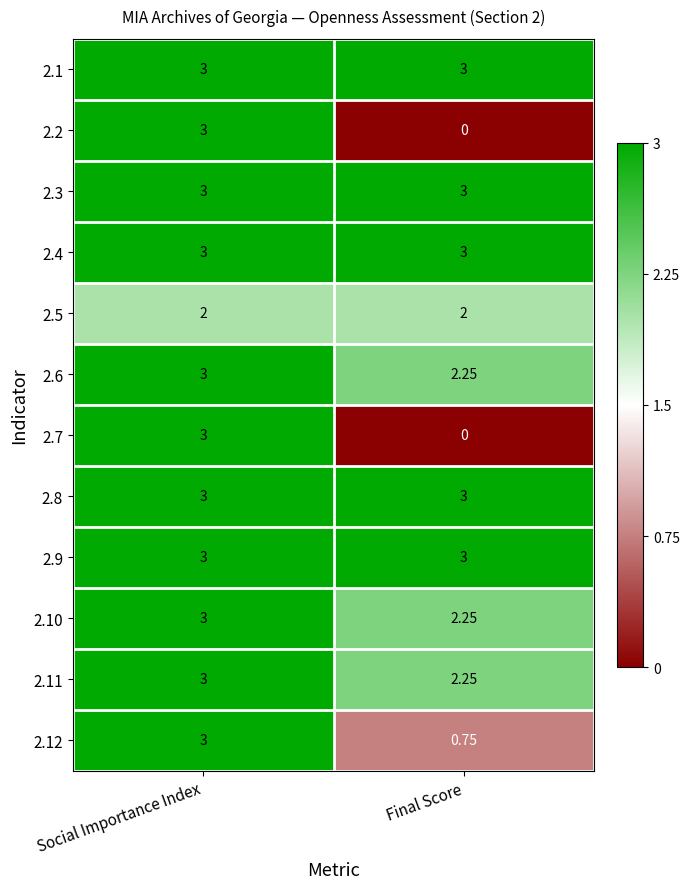

At which category does the chart reach its minimum across all series?

Final Score